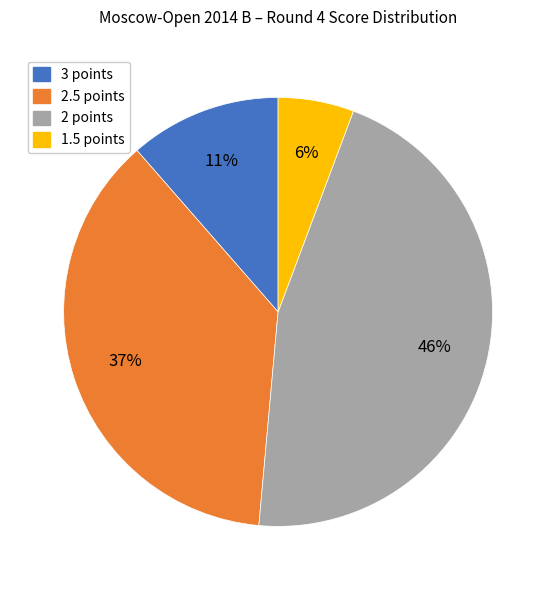

Rank the categories by value from lowest to highest.

1.5 points, 3 points, 2.5 points, 2 points